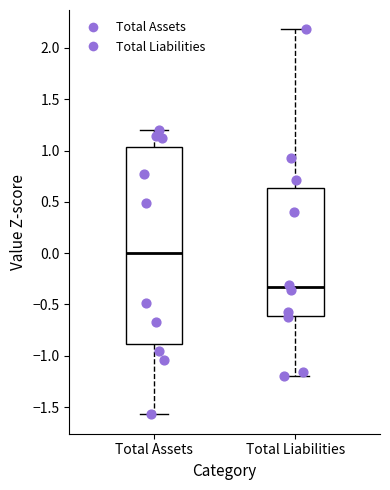

Which box has the lowest median line?

Total Liabilities